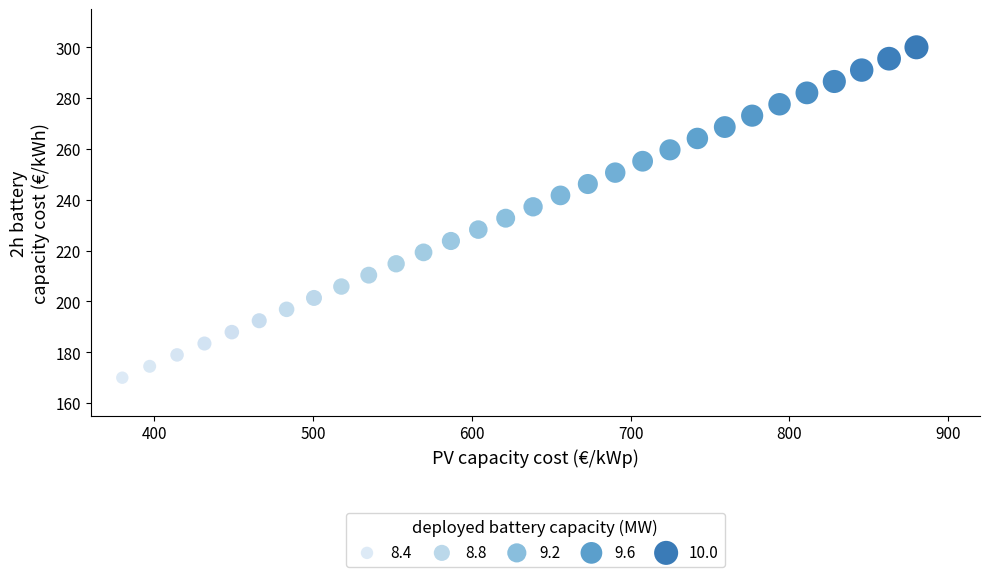

What is the range of Y values (max minus min)?

130.0